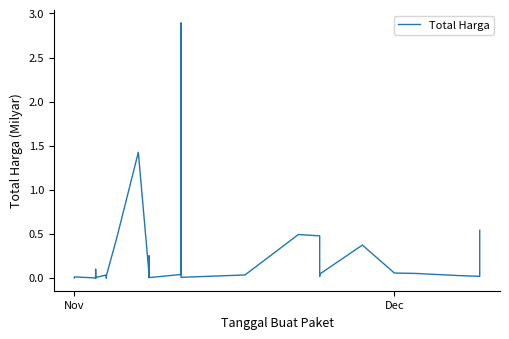

How many categories are shown in the chart?

35